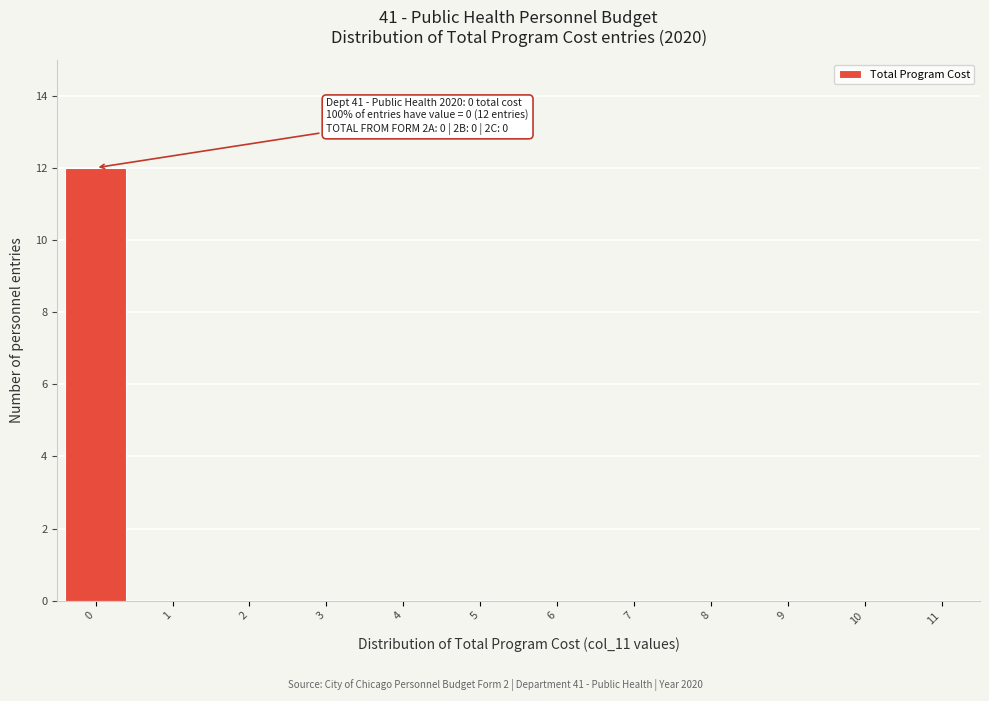

Reading left to right, list all the values displayed in this chart.

0=12	1=0	2=0	3=0	4=0	5=0	6=0	7=0	8=0	9=0	10=0	11=0